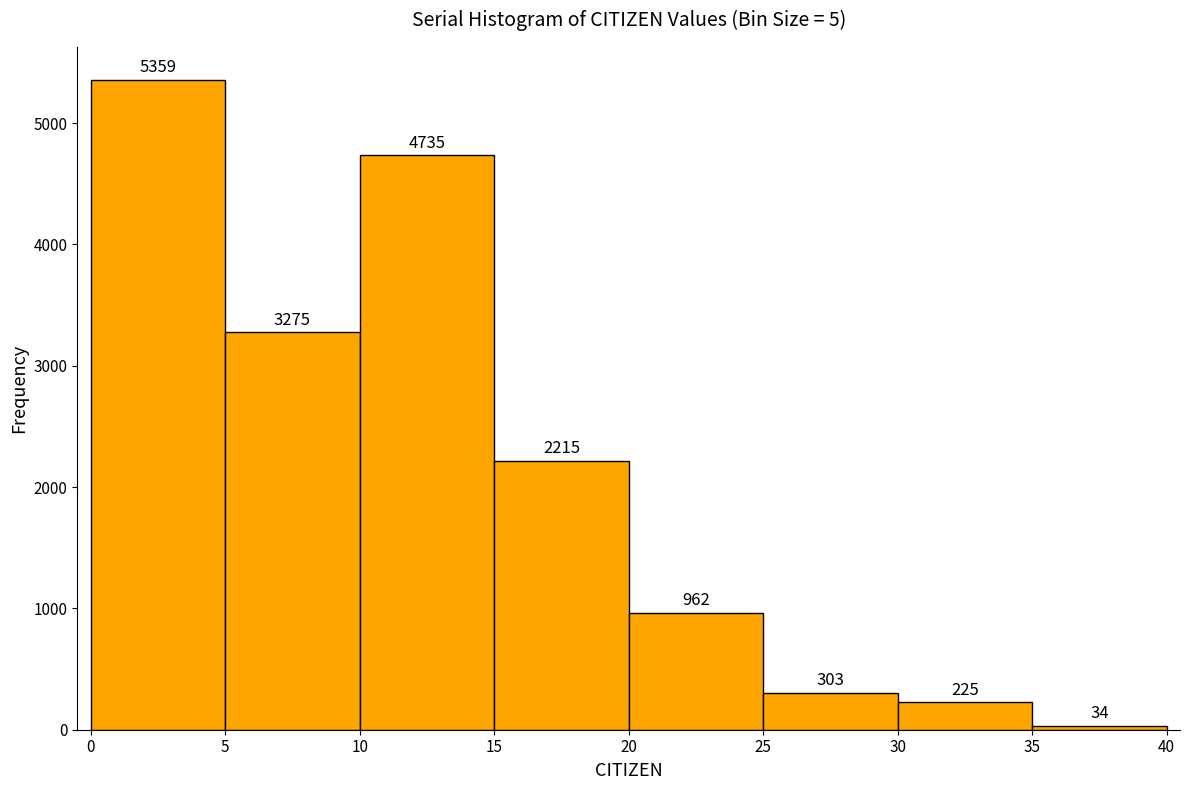

How tall is the bar that spans 0 to 5 on the x-axis?

5359